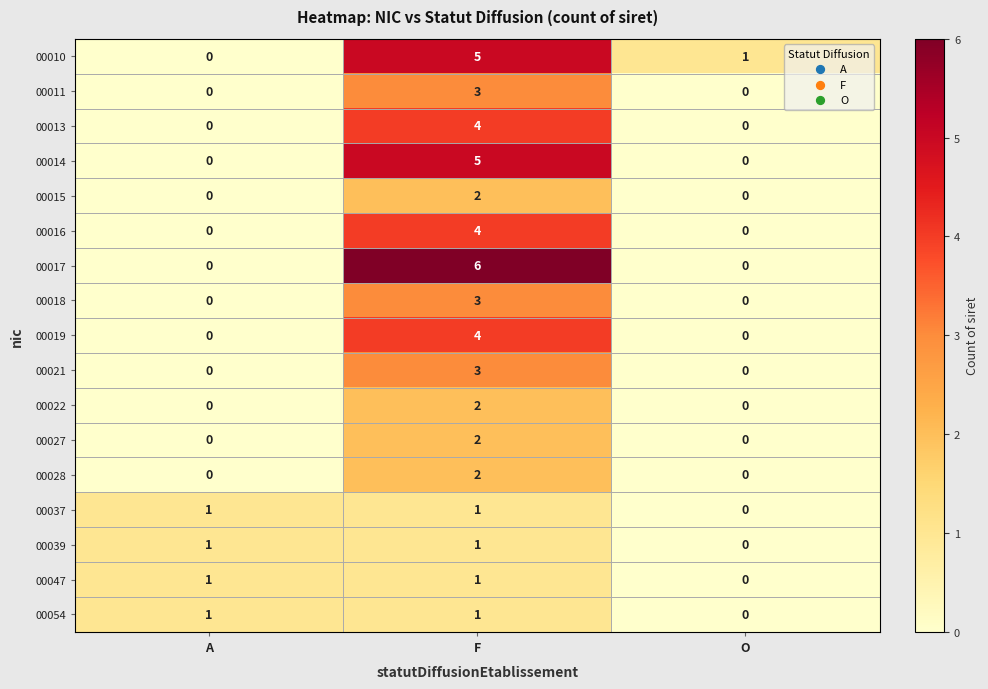

Count the number of data series in this chart.

17